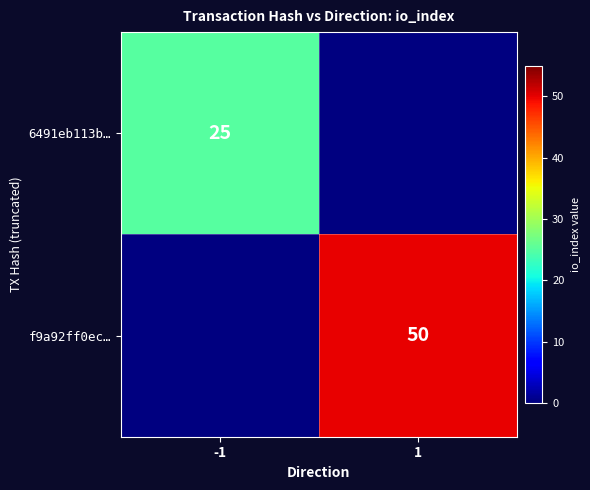

Is the value of 6491eb113b… at -1 greater than the value of f9a92ff0ec… at 1?

No